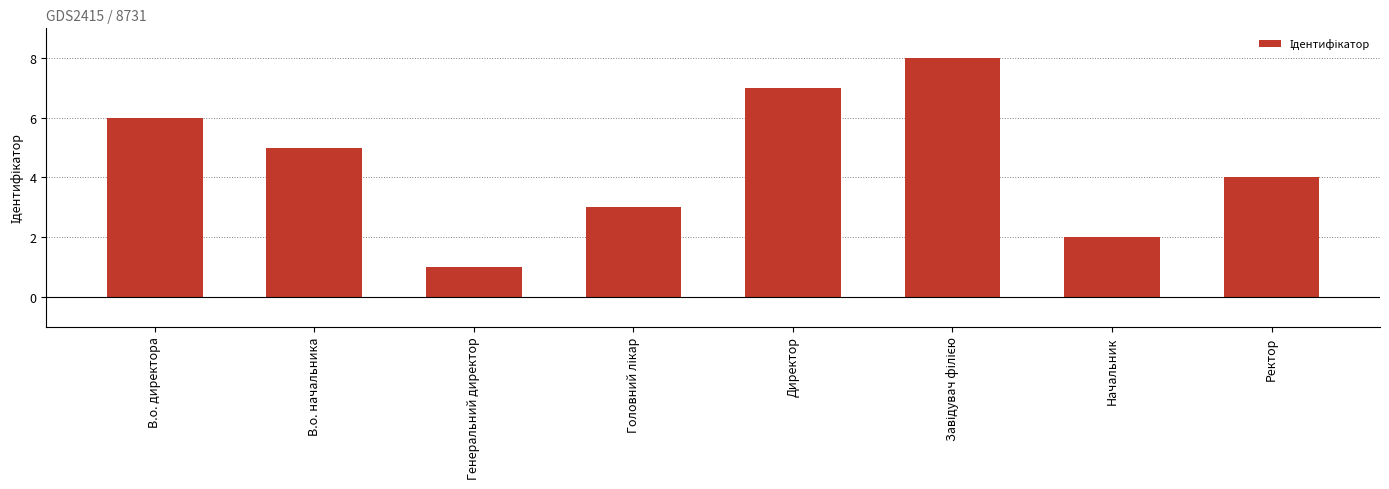

What is the difference between the maximum and minimum values?

7